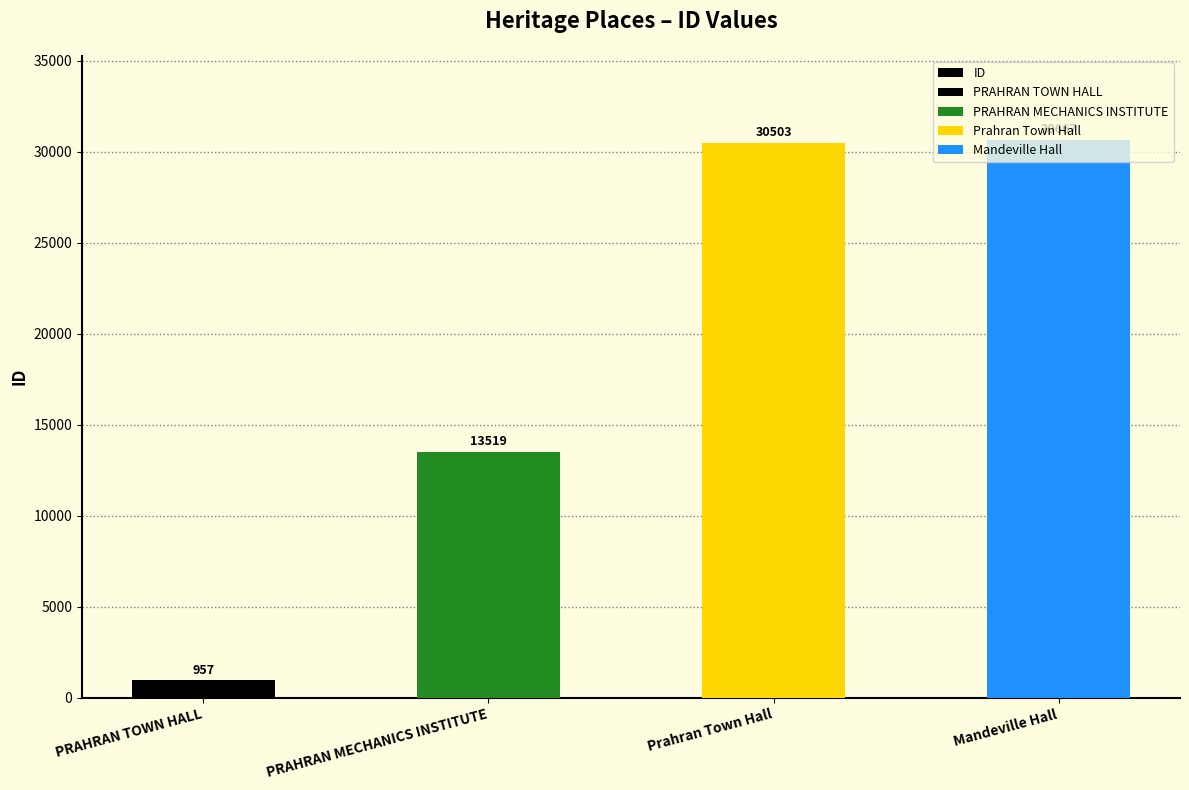

The value at Mandeville Hall is 16892. True or false?

False